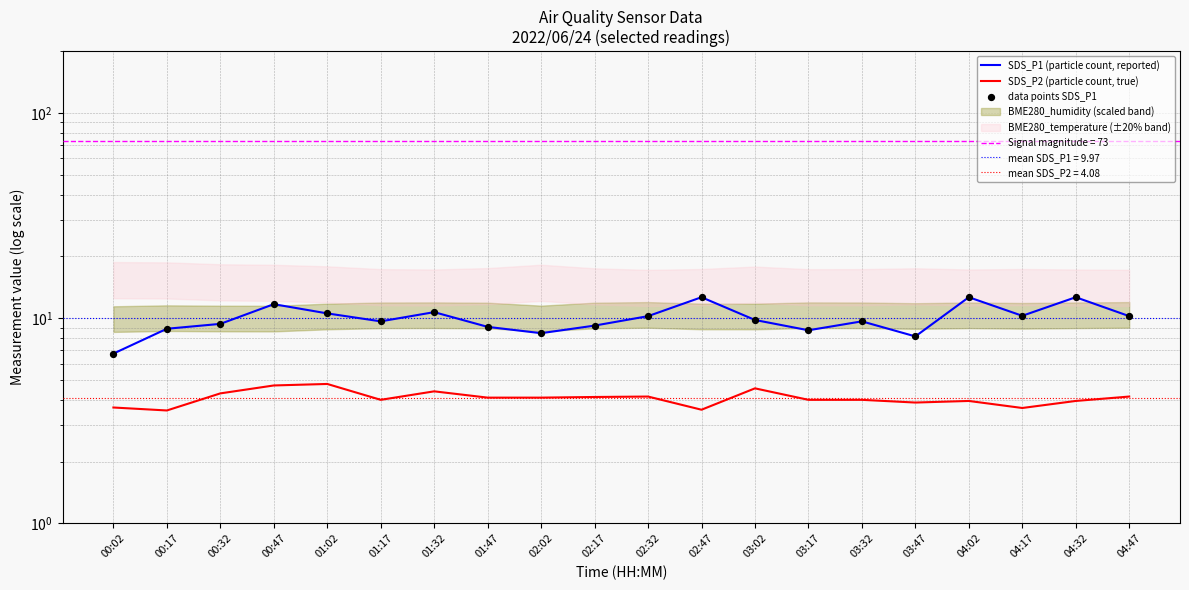

Which series contains the lowest Y value?

SDS_P2 (particle count, true)